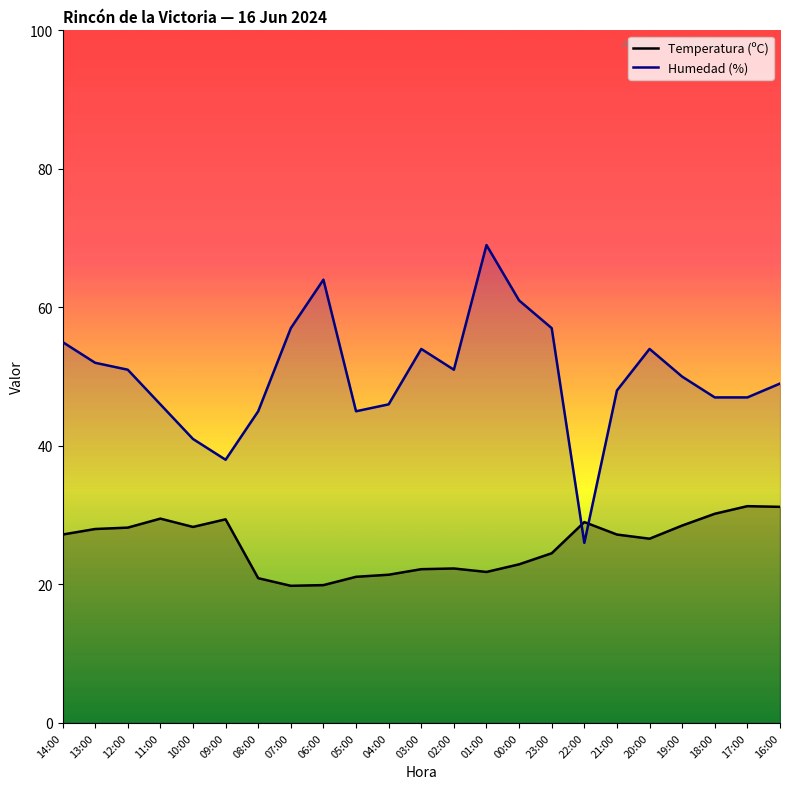

What is the difference between the maximum and minimum values in the Humedad (%) series?

43.0